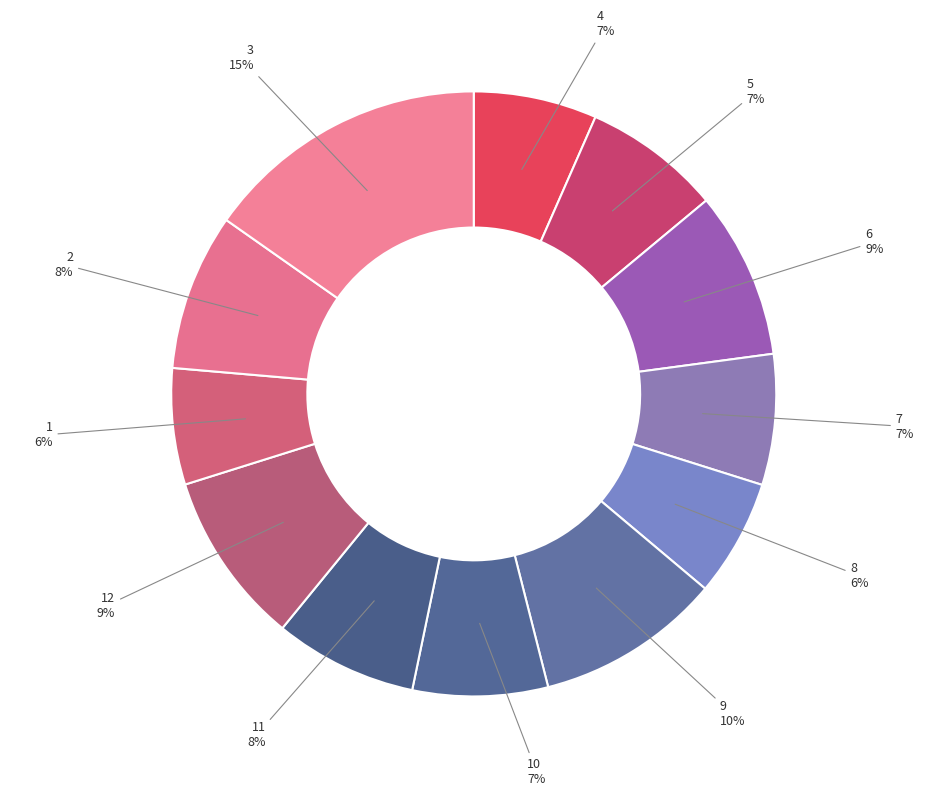

How many slices are in this pie chart?

12